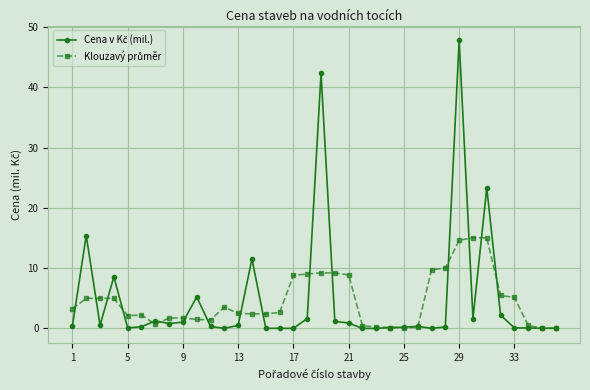

List the series in order of their peak value, highest first.

Cena v Kč (mil.), Klouzavý průměr